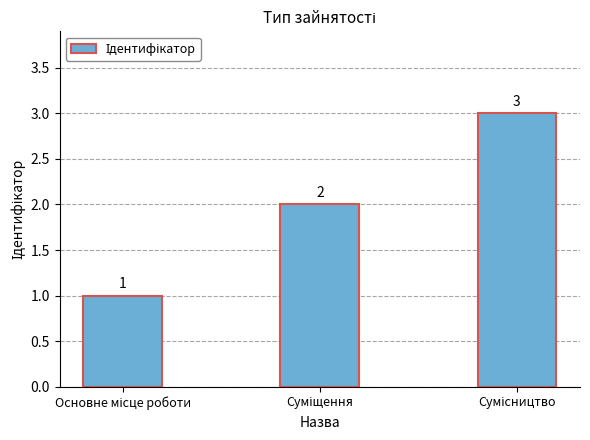

How many distinct data groups are displayed?

1